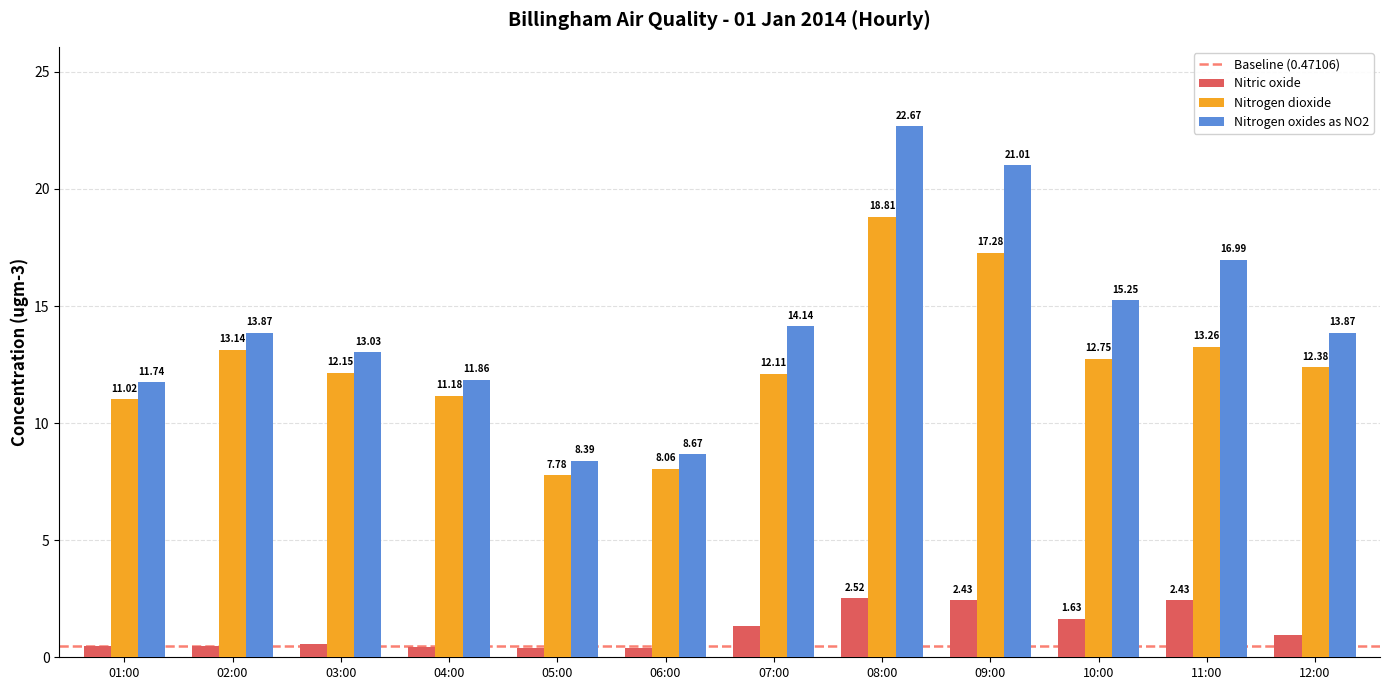

How many bars are there in total?

36